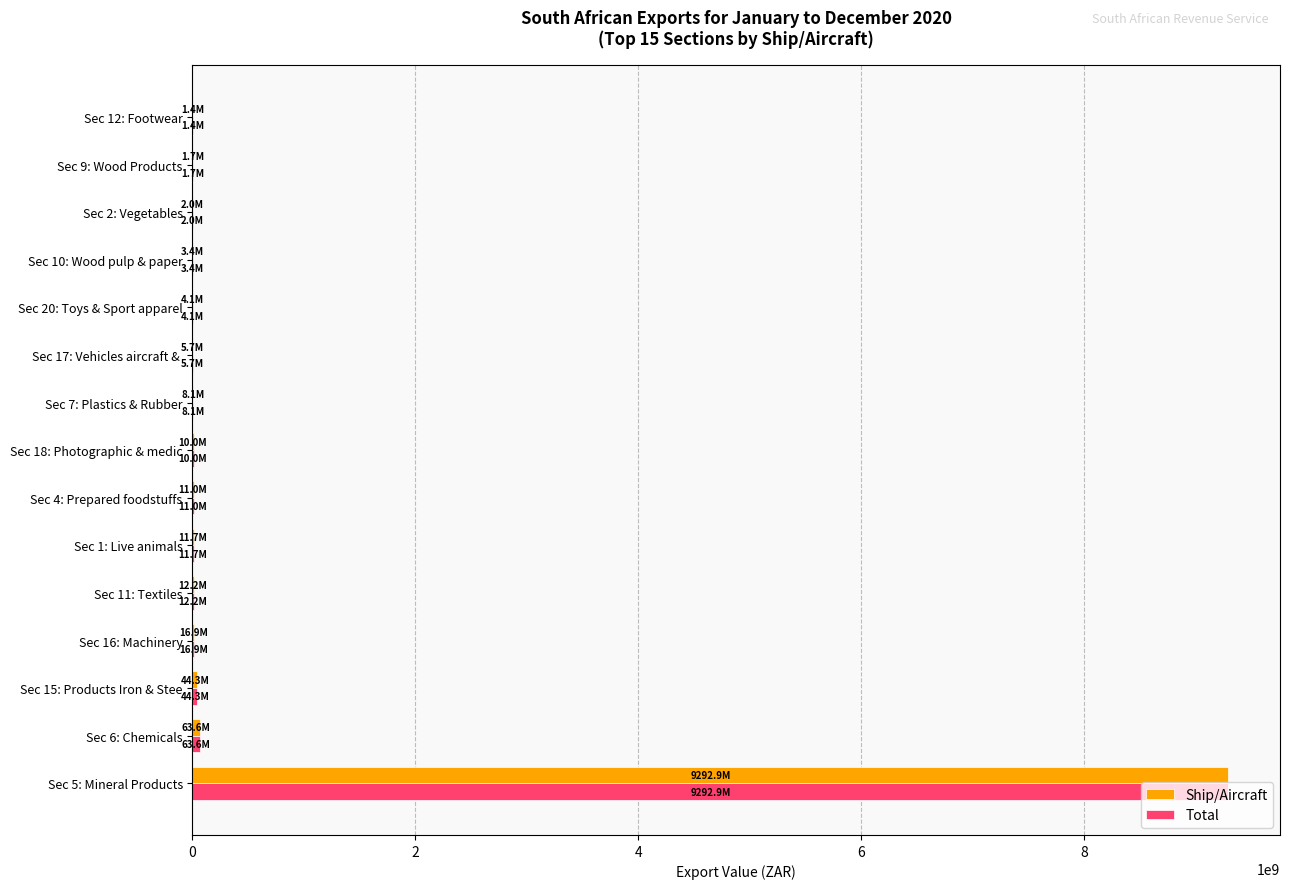

The value of Ship/Aircraft at Sec 5: Mineral Products is 9292894443. True or false?

True